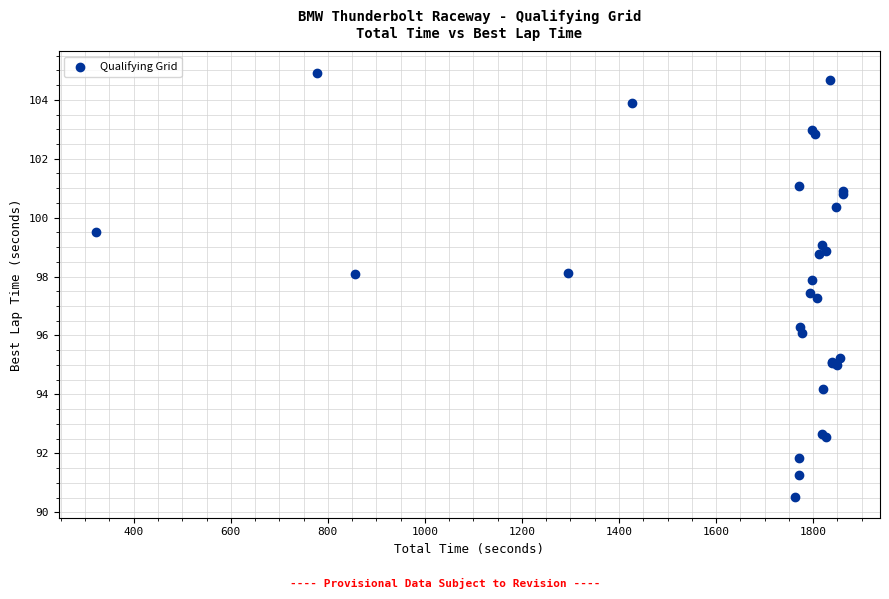

What Y value in the scatter plot is closest to 97?

97.3